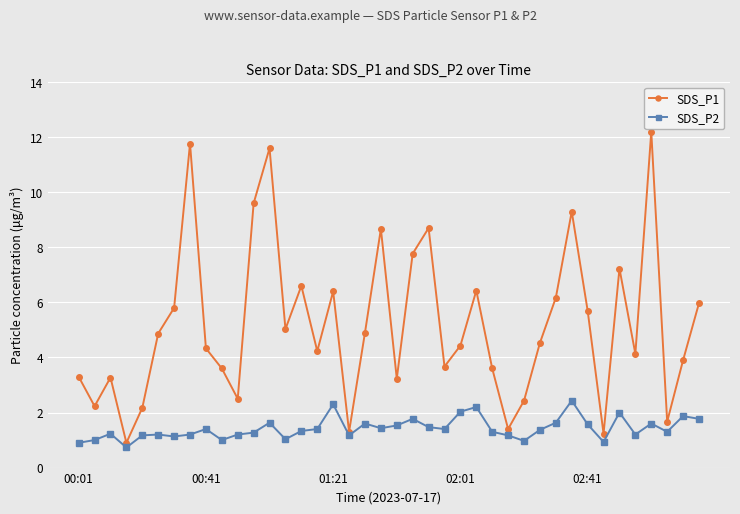

What is the sum of all SDS_P1 values?

206.8